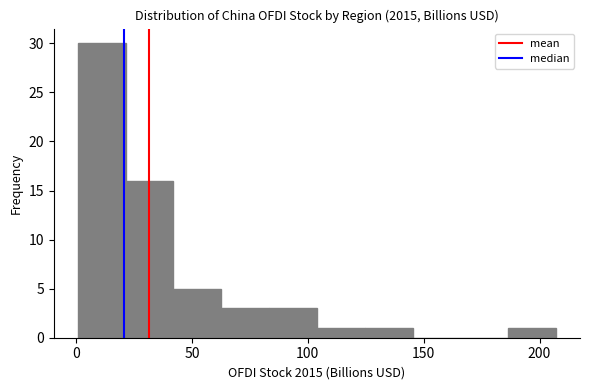

How tall is the bar that spans 105 to 125 on the x-axis? Neither the bar edges nor the heights are printed on the chart, so give them approximately, as read against the axes.

1